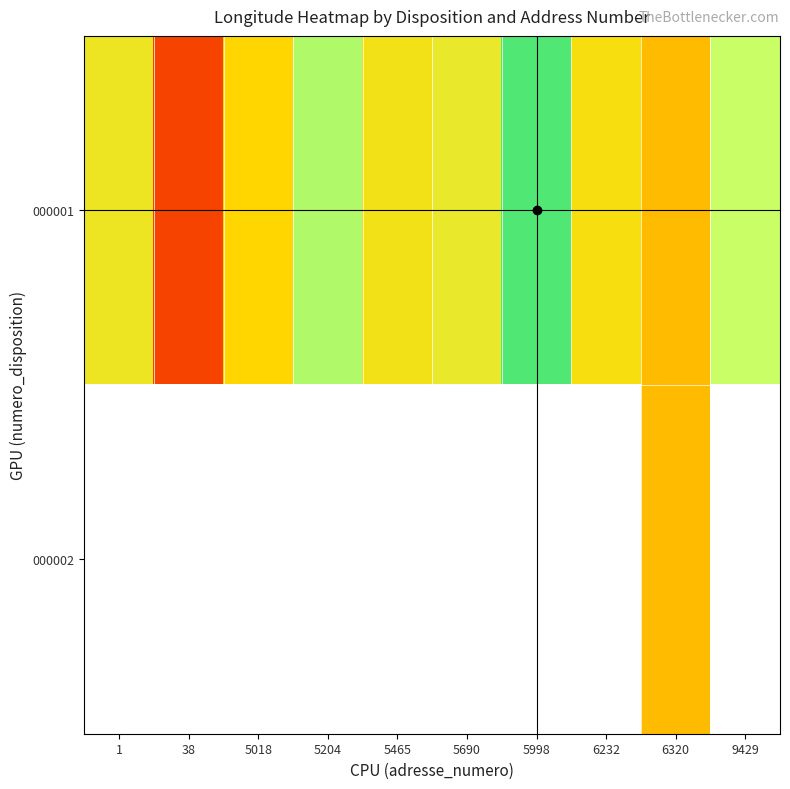

At which category is the sum across all series the highest?

6320